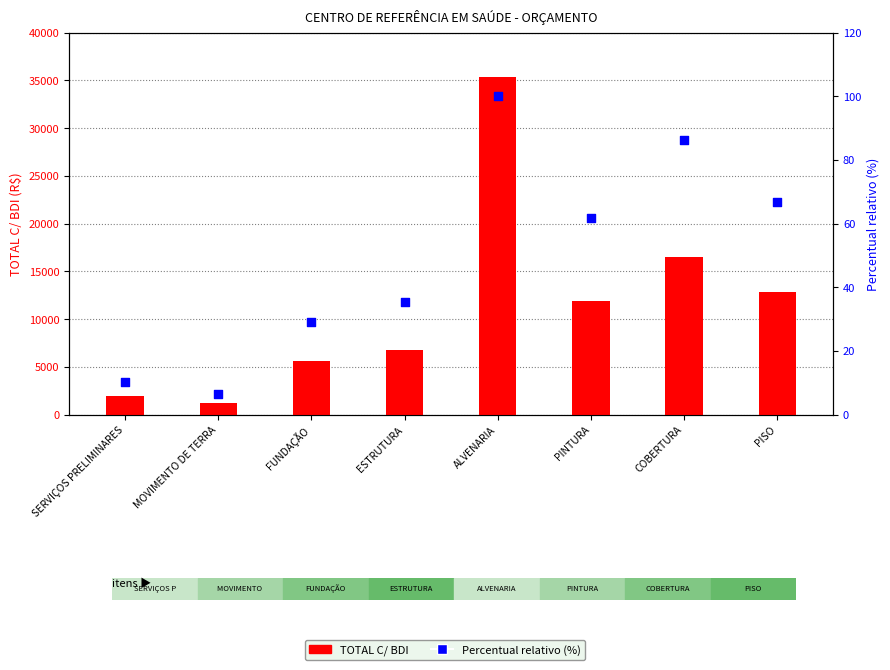

Which series reaches the maximum Y coordinate?

TOTAL C/ BDI